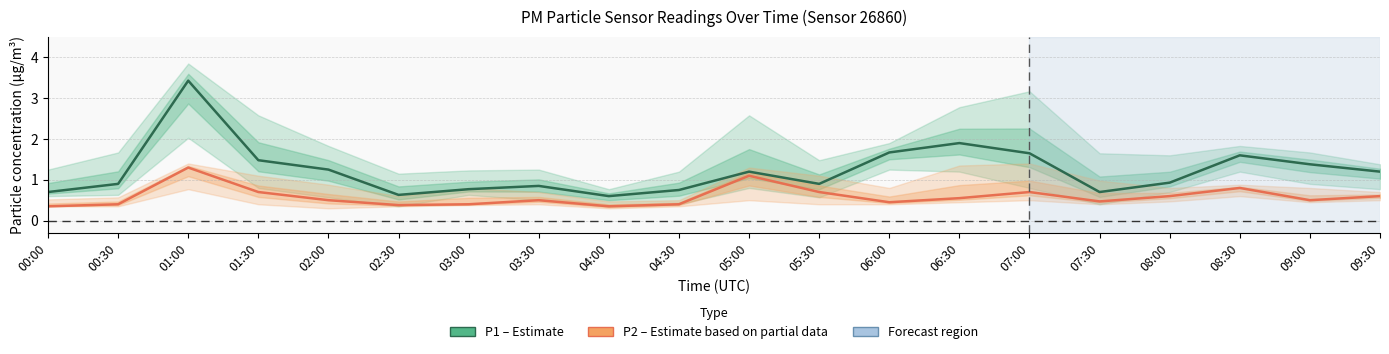

True or false: P2 (Estimate based on partial data) has a value of 0.5 at 08:30.

False